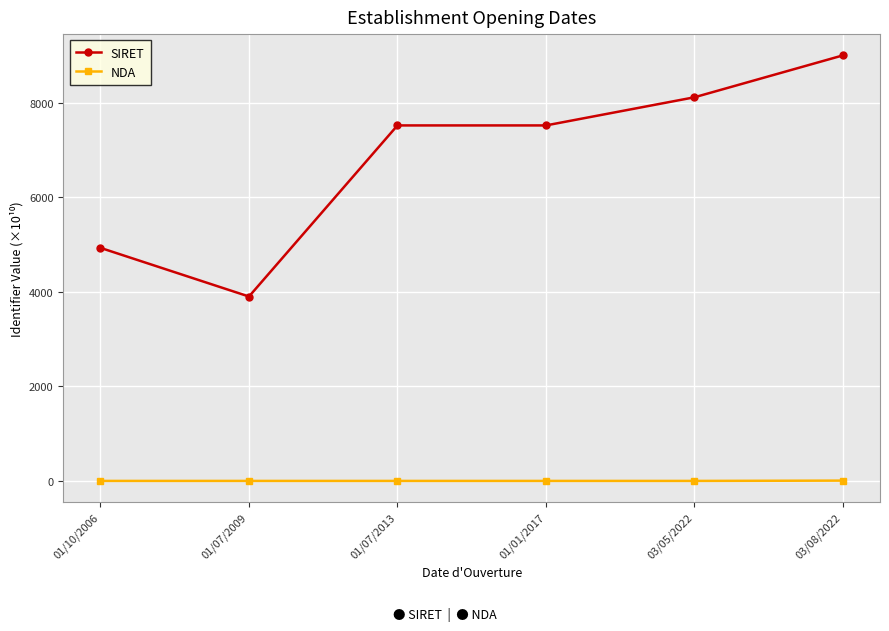

True or false: NDA has more than 2 points higher than both neighbors.

False